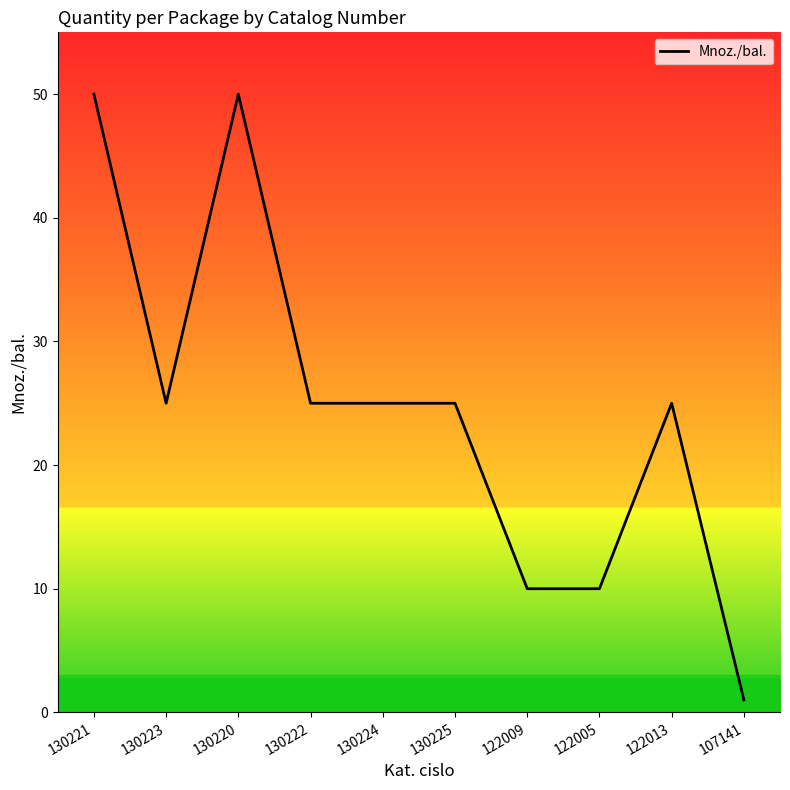

How many series are shown in this chart?

1